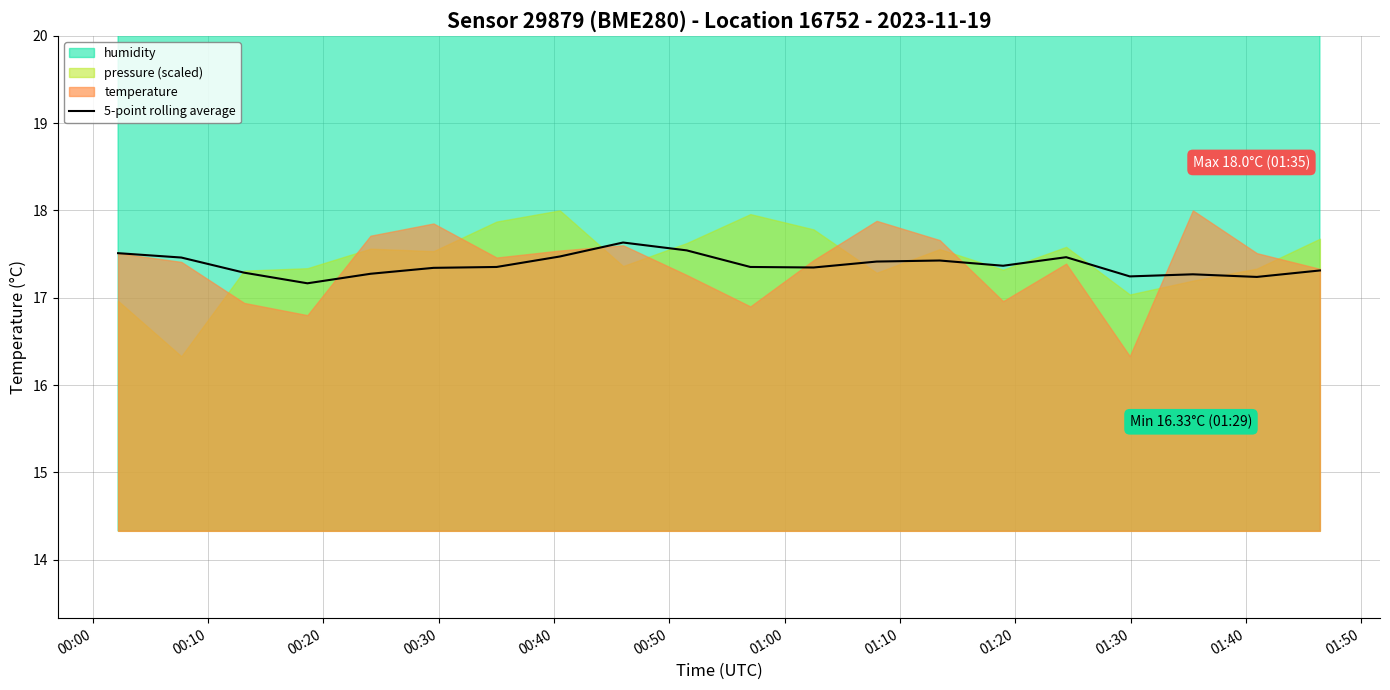

What is the lowest value of the 5-point rolling average series?

17.2